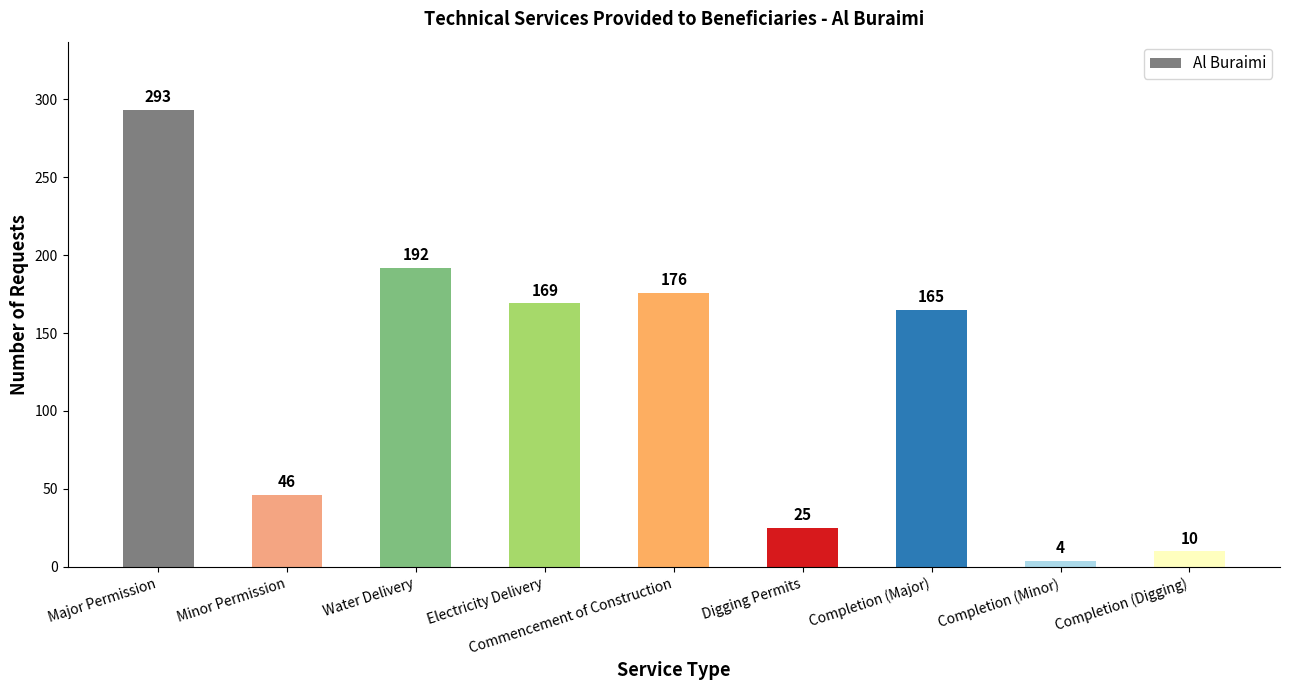

What value does the data have at Minor Permission?

46